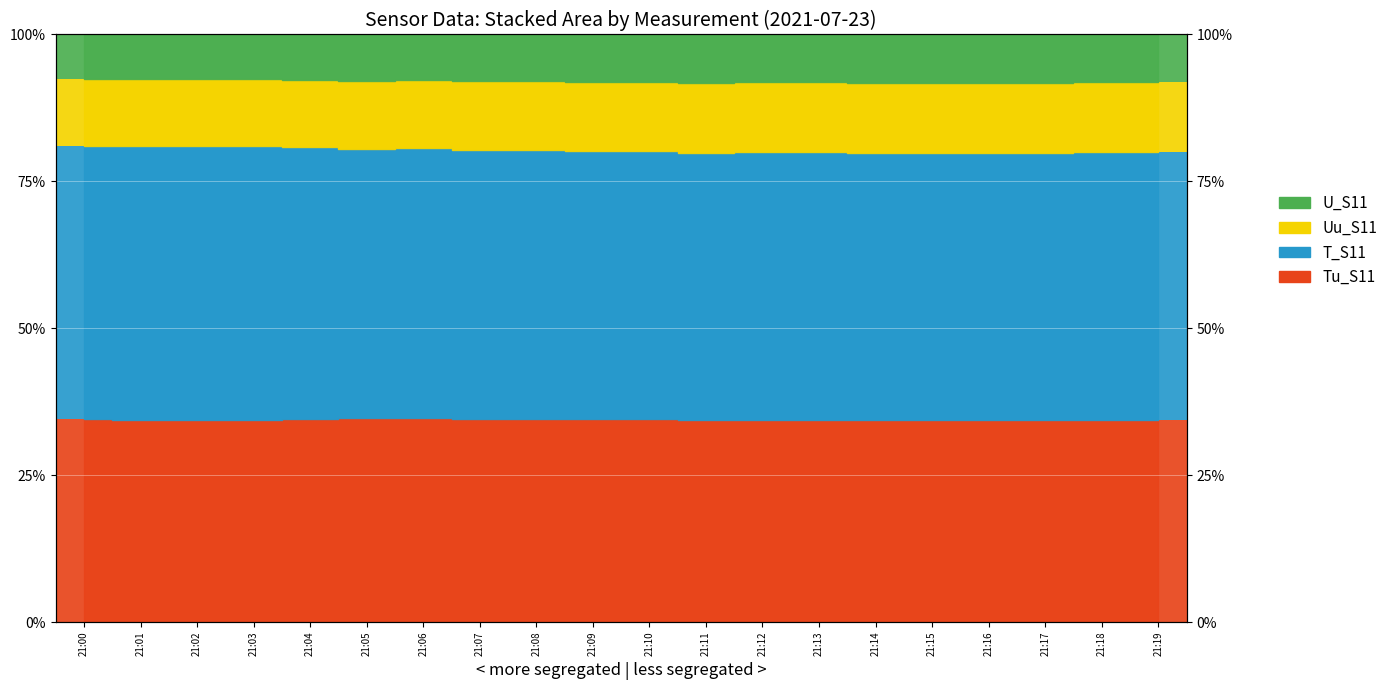

Which category has the highest value across all series?

21:01